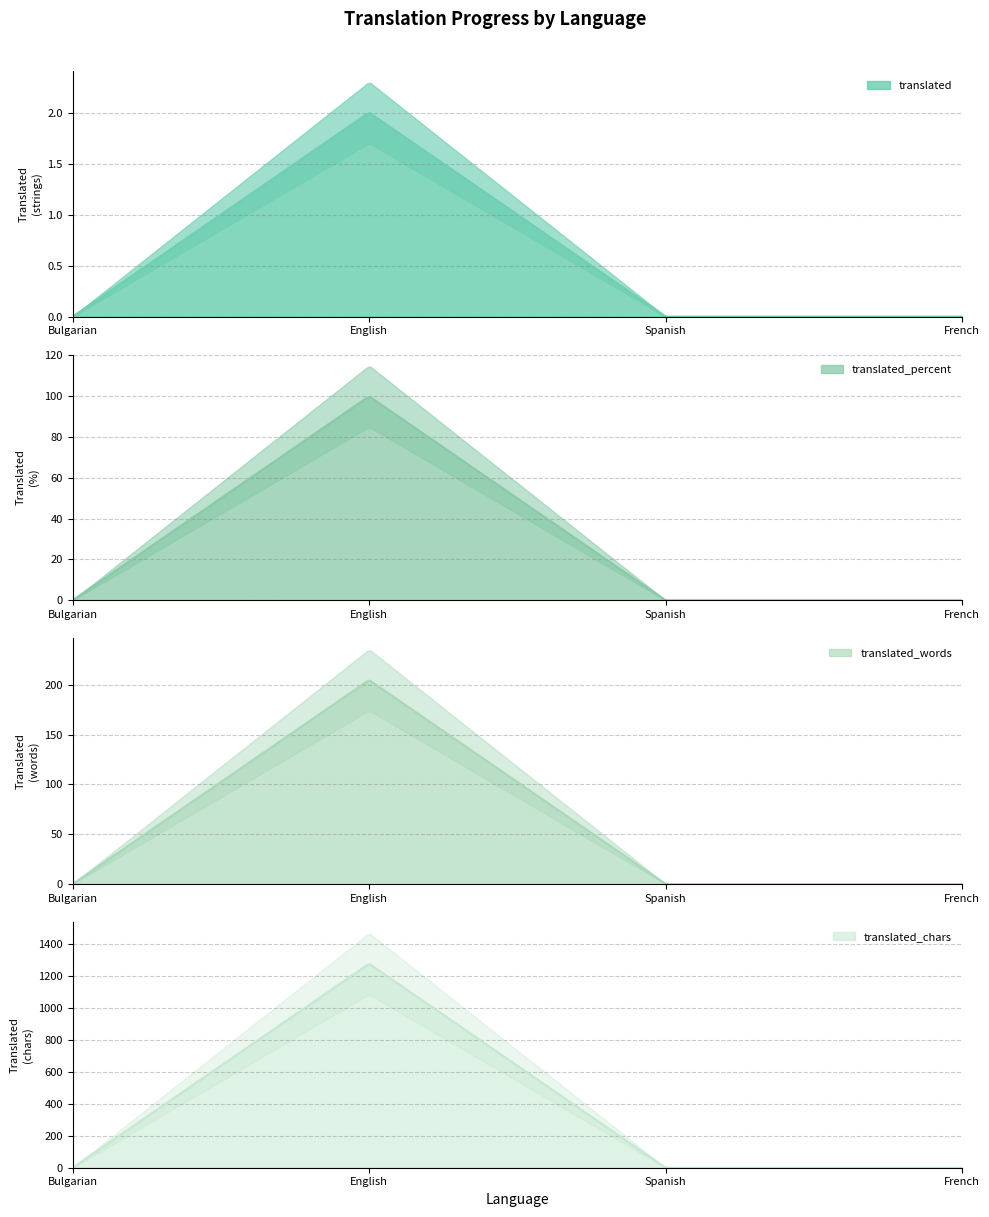

How many values in translated_words are above zero?

1